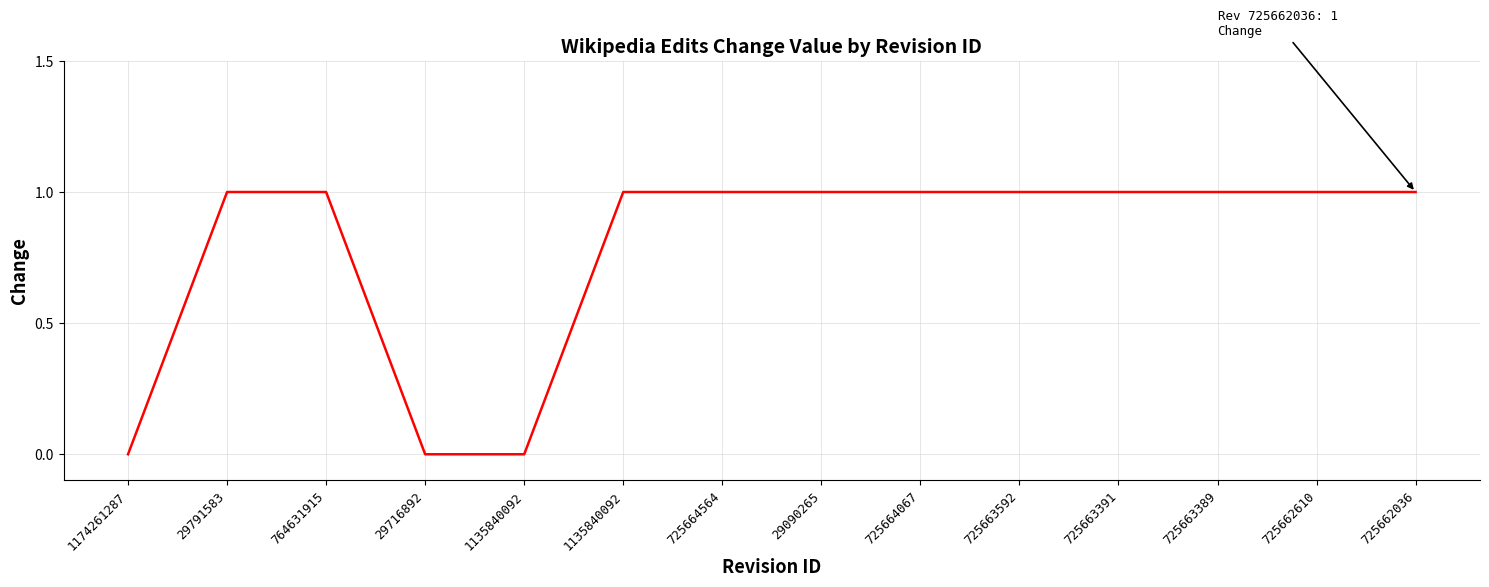

Reading left to right, transcribe all the data shown in this chart.

1174261287=0	29791583=1	764631915=1	29716892=0	1135840092=0	1135840092=1	725664564=1	29090265=1	725664067=1	725663592=1	725663391=1	725663389=1	725662610=1	725662036=1